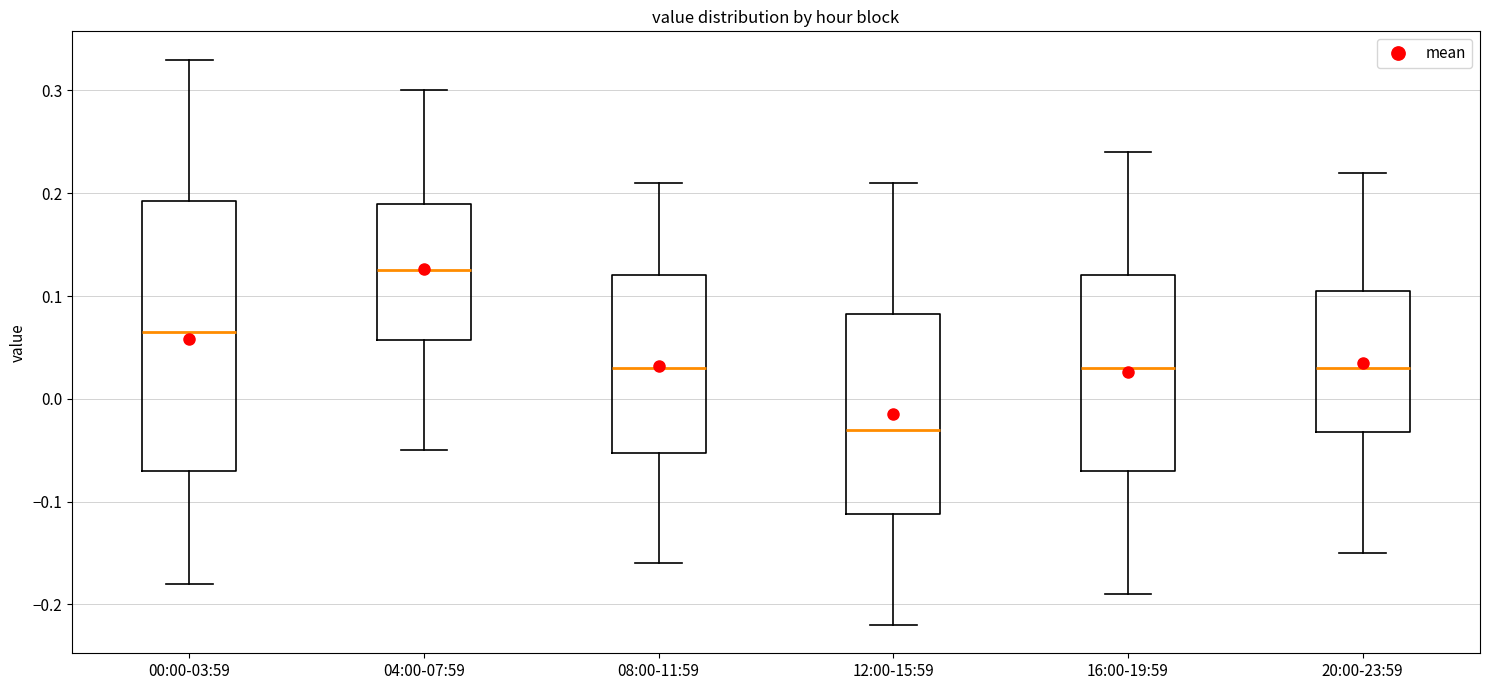

Where is the lower edge of the box for 16:00-19:59 on the y-axis? The values are not printed on the chart, so give them approximately, as read against the axis.

-0.07